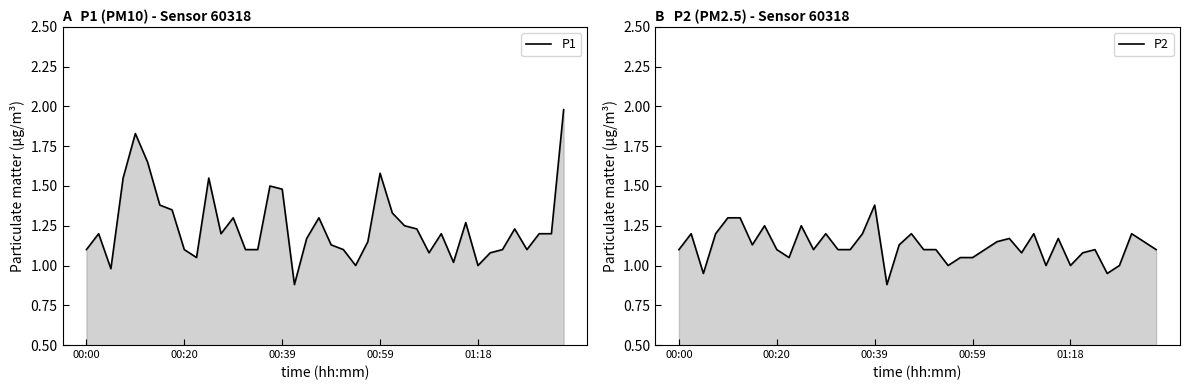

True or false: P2 and P1 cross at least once.

False